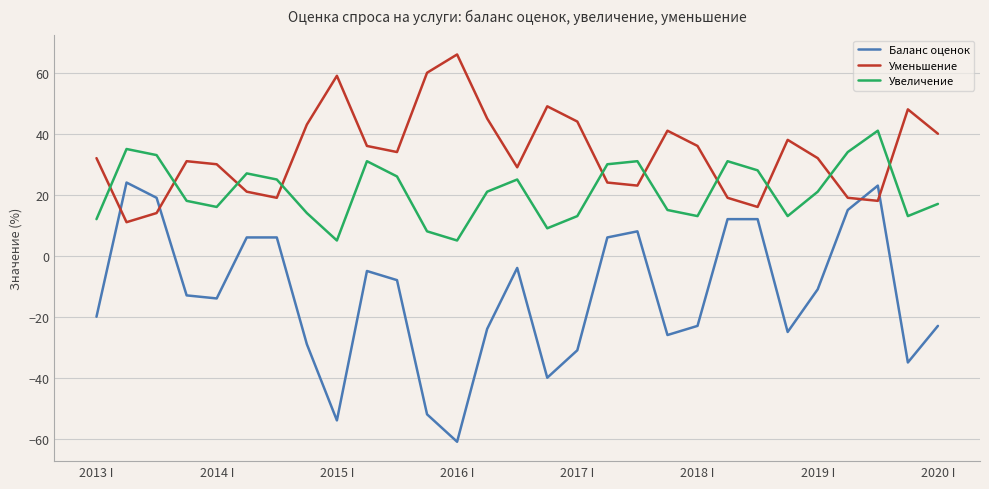

List the series in order of their overall mean, highest first.

Уменьшение, Увеличение, Баланс оценок